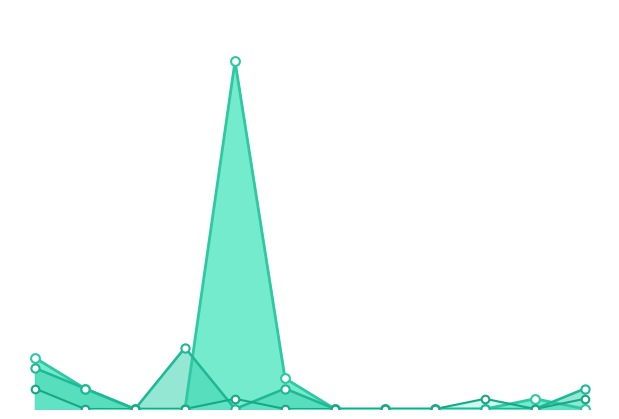

Which series contains the highest Y value?

2021